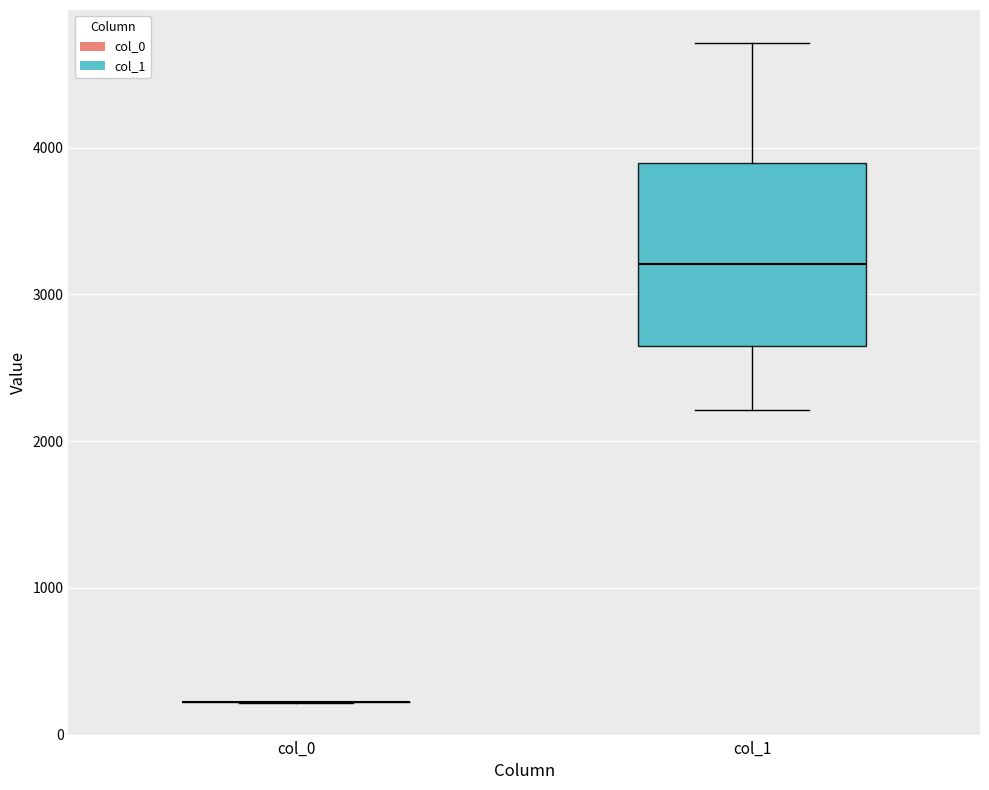

Where is the upper edge of the box for col_1 on the y-axis? The values are not printed on the chart, so give them approximately, as read against the axis.

3900